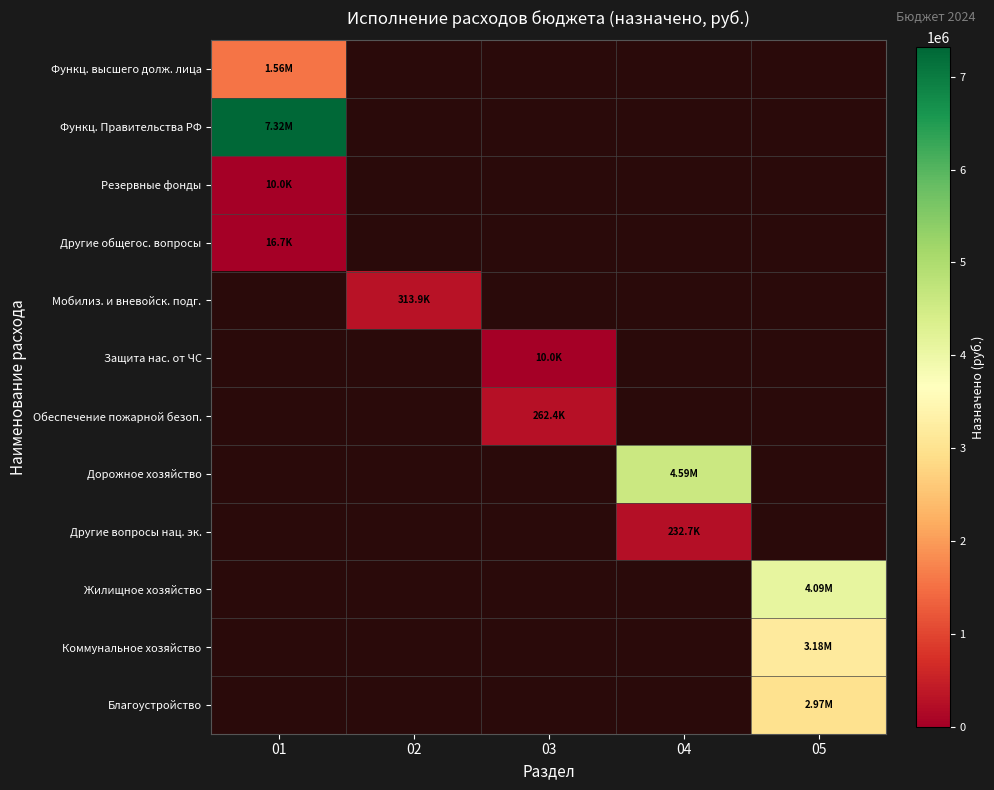

How many data points does each series have?

5